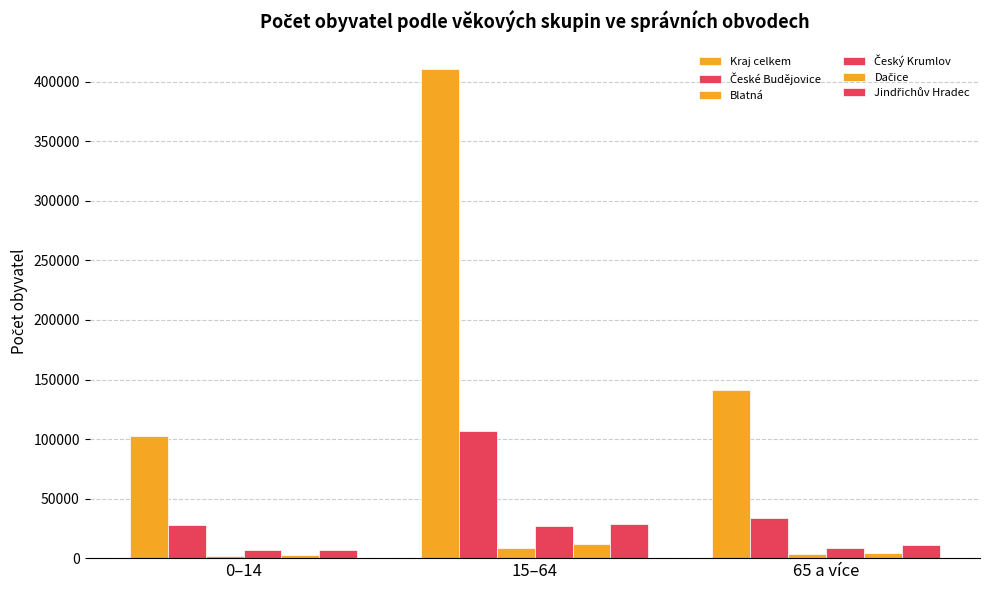

What is the greatest value displayed?

410715